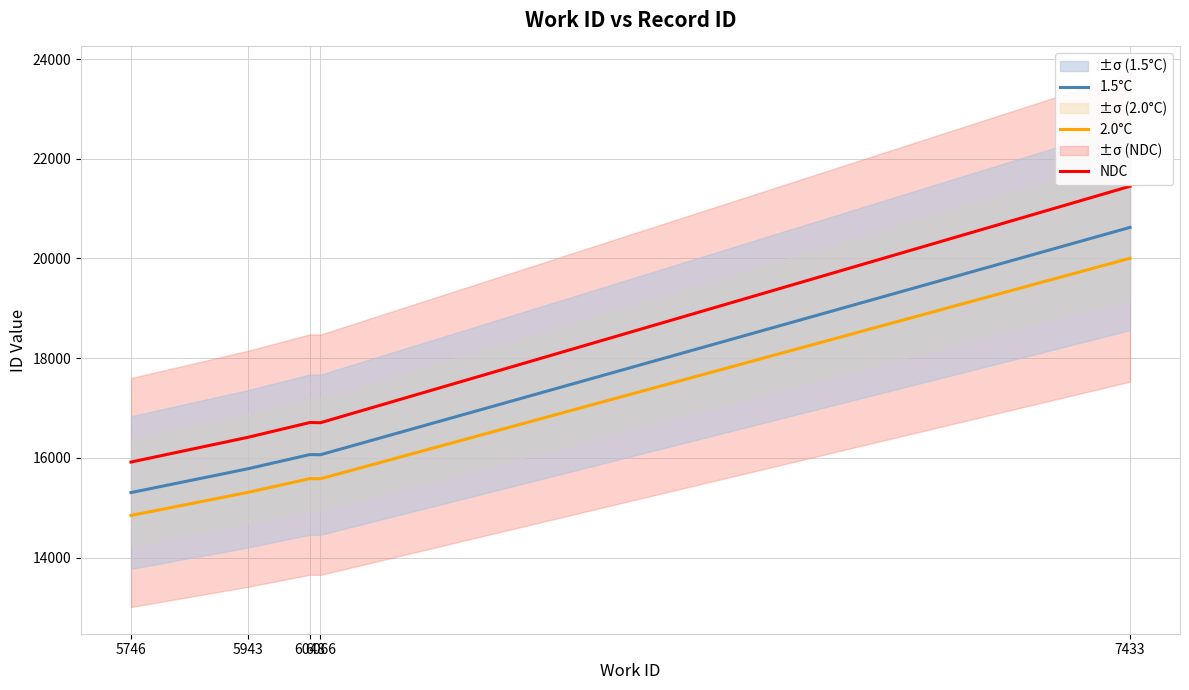

What is the total value across all series at 7433?

62078.2